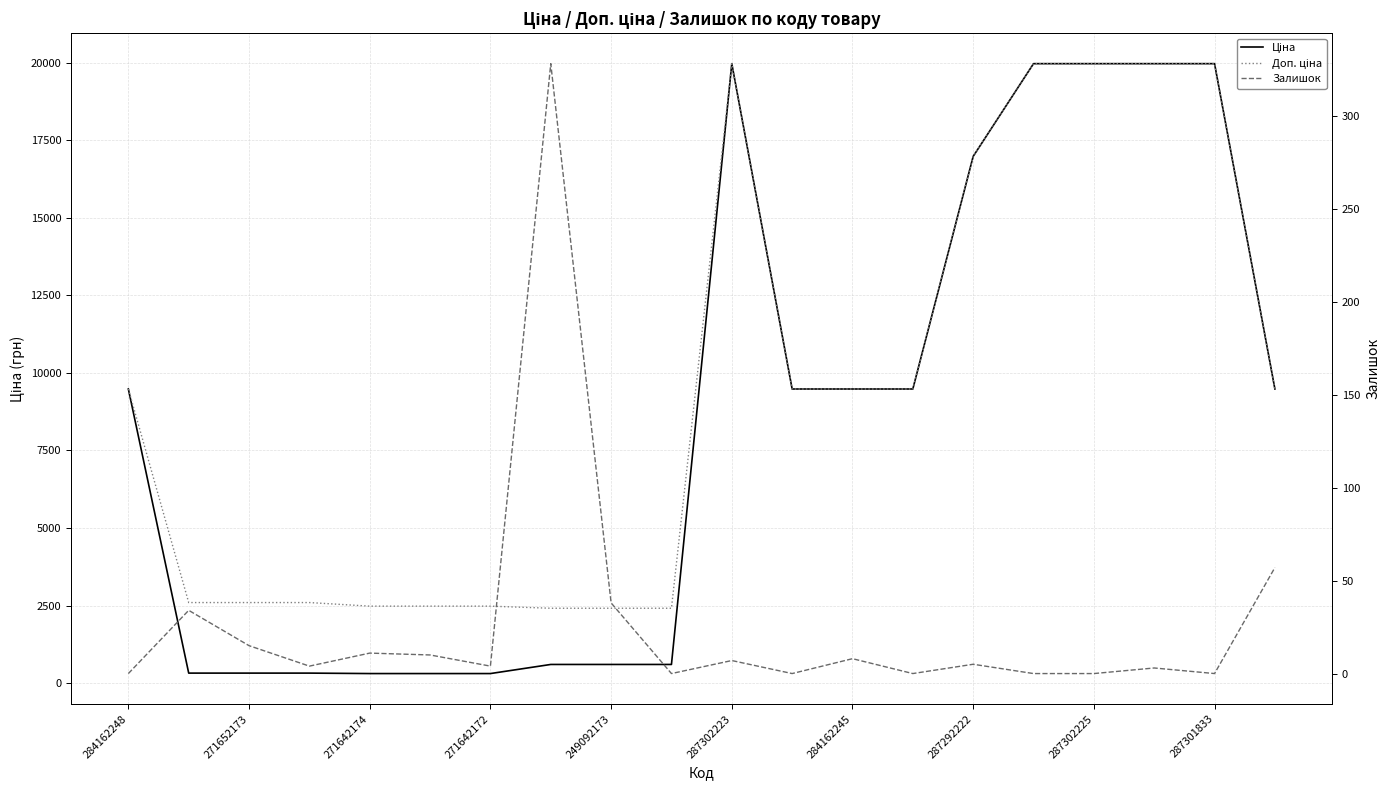

How many lines are shown in the chart?

3